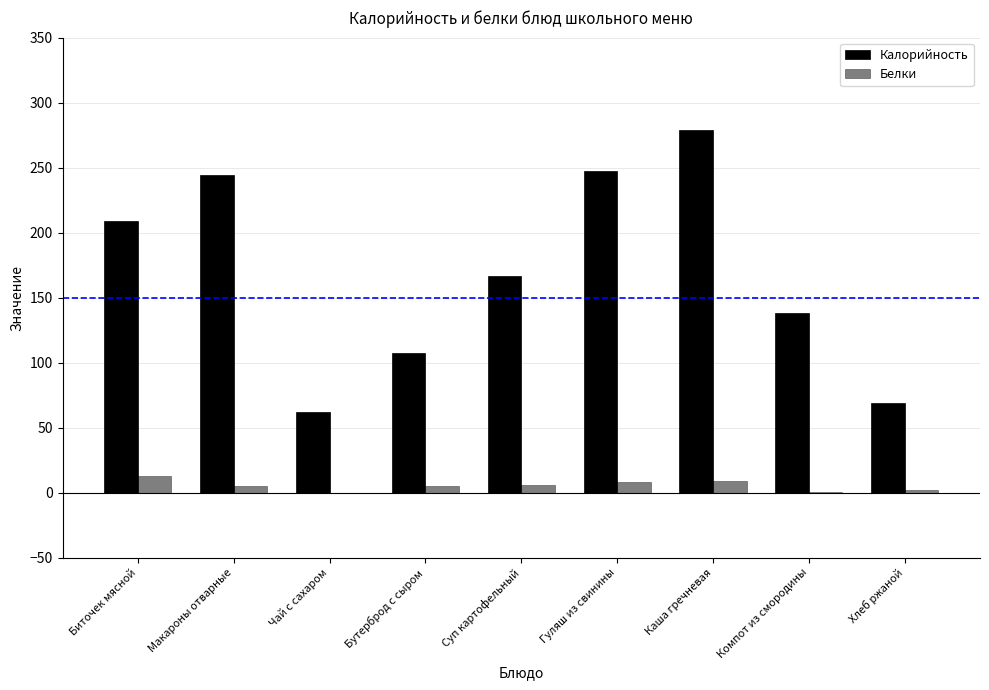

How many categories are shown in the chart?

9